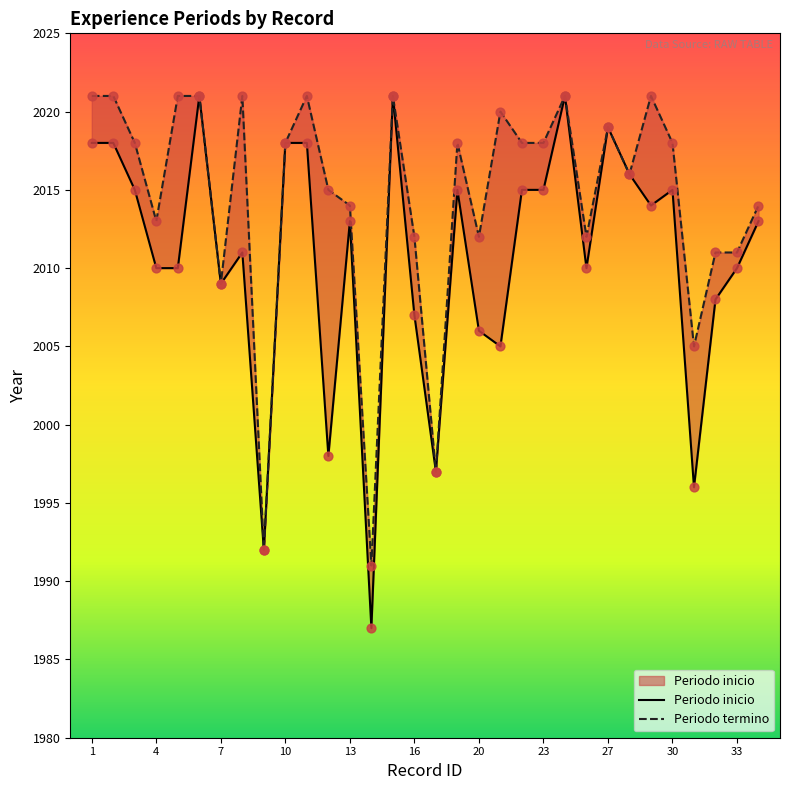

At how many categories does at least one series exceed 2003?

29